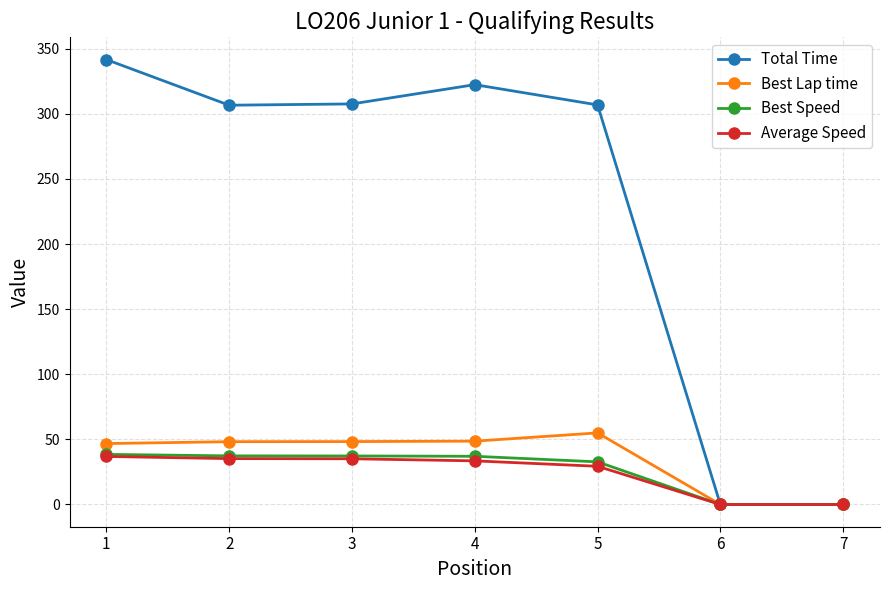

At 5, list the series in order from largest to smallest.

Total Time, Best Lap time, Best Speed, Average Speed